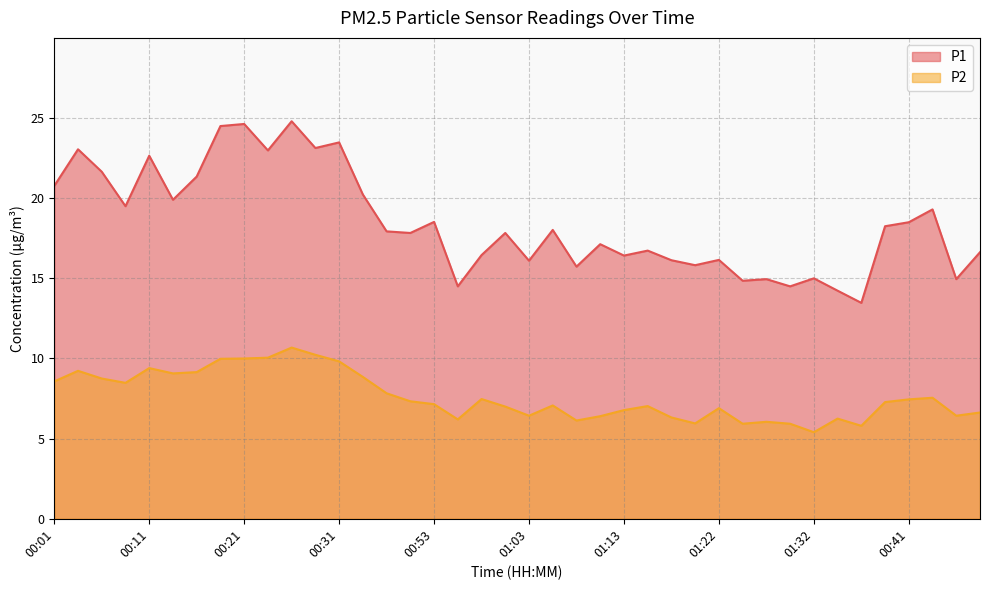

At 01:20, list the series in order from largest to smallest.

P1, P2